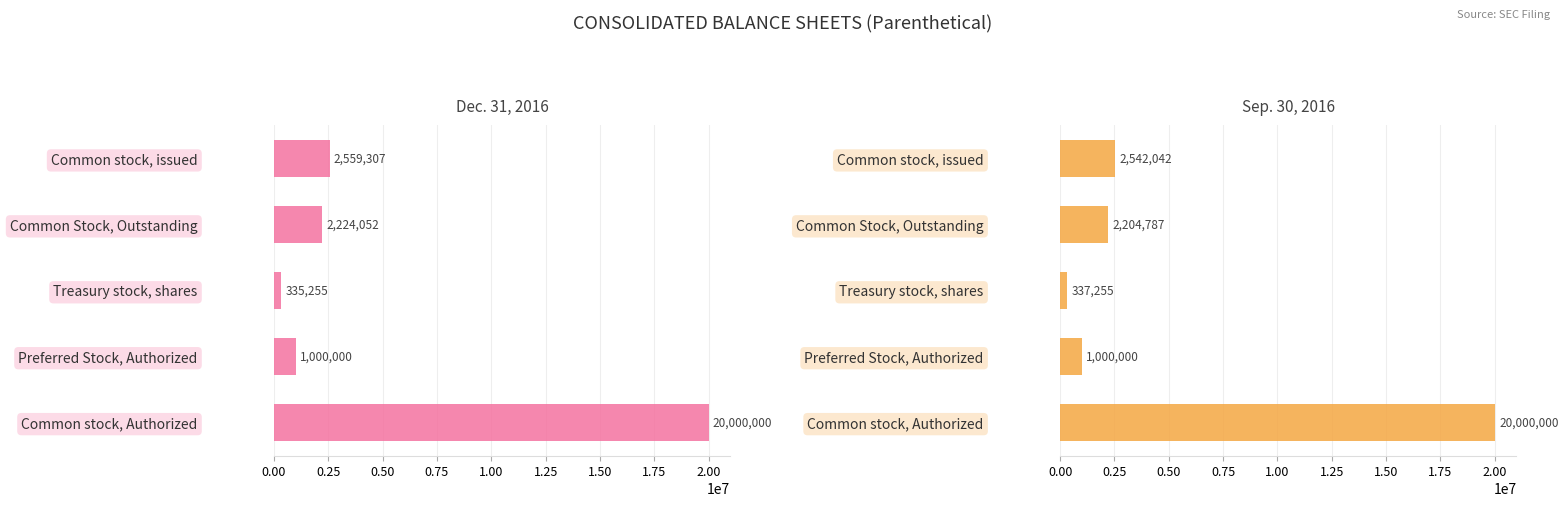

Is it true that Sep. 30, 2016 equals 4591147 at Common stock, Authorized?

False